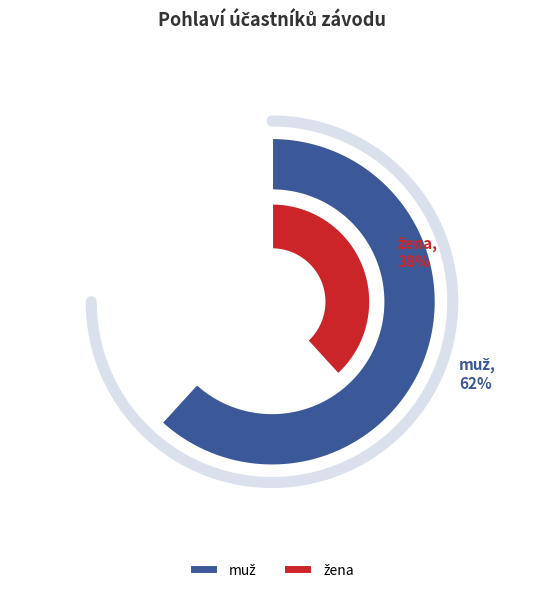

Rank the categories by value from highest to lowest.

muž, žena